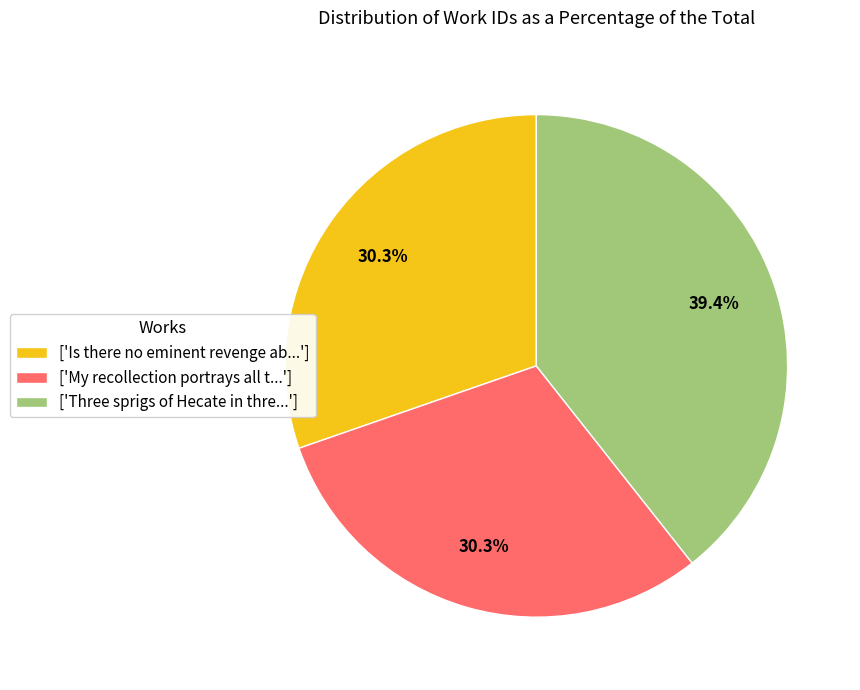

What is the largest slice in the pie chart?

['Three sprigs of Hecate in thre...']